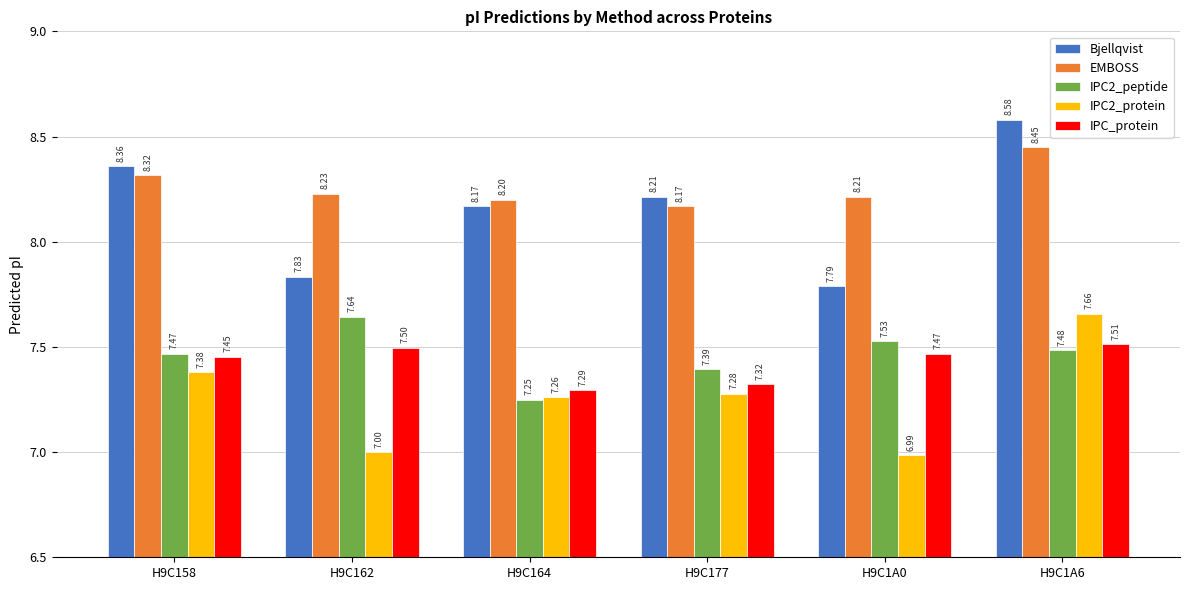

Rank the series at H9C1A6 from highest to lowest value.

Bjellqvist, EMBOSS, IPC2_protein, IPC_protein, IPC2_peptide